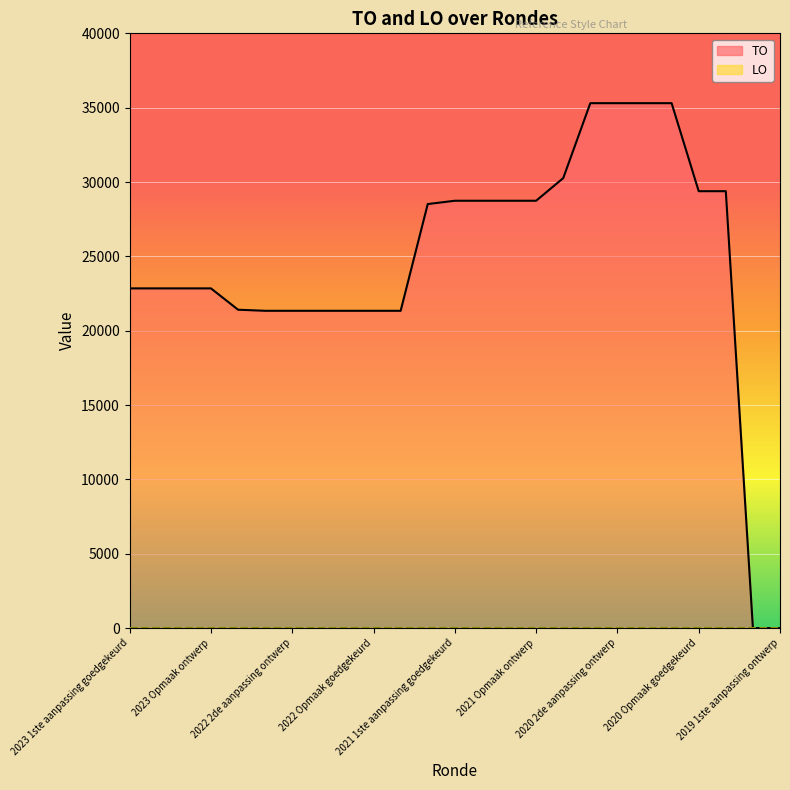

What is the label of the 6th point from the right?

2020 1ste aanpassing goedgekeurd